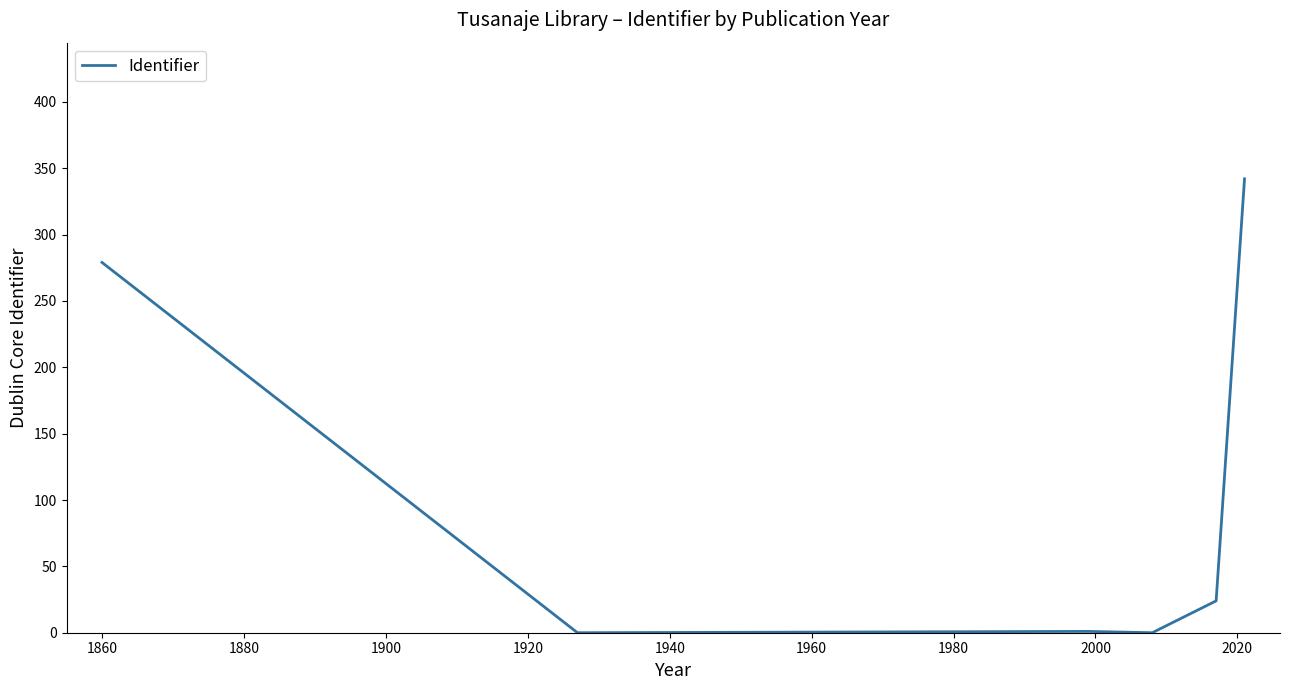

What is the greatest value displayed?

342